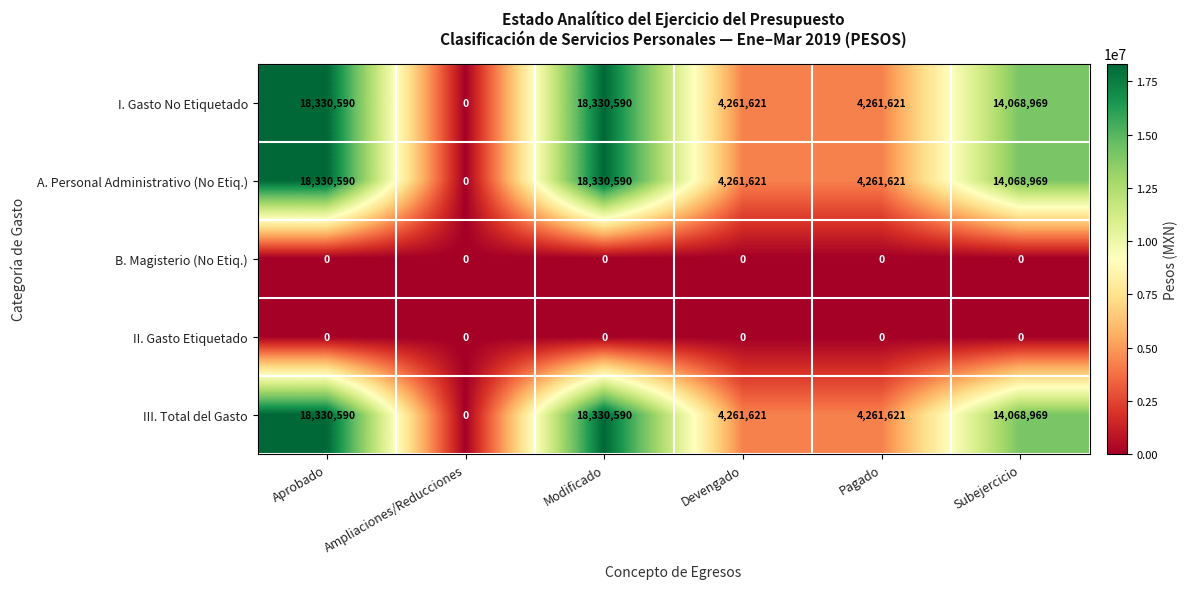

What is the greatest value displayed?

18330590